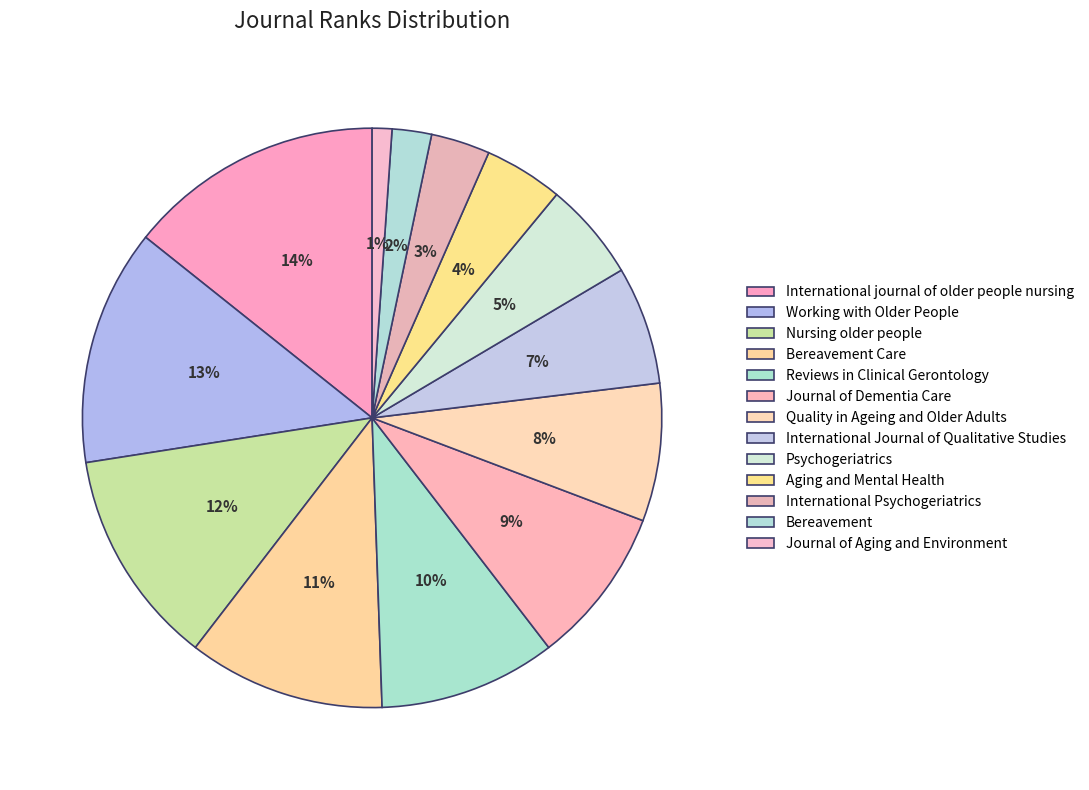

How many segments does this pie chart have?

13